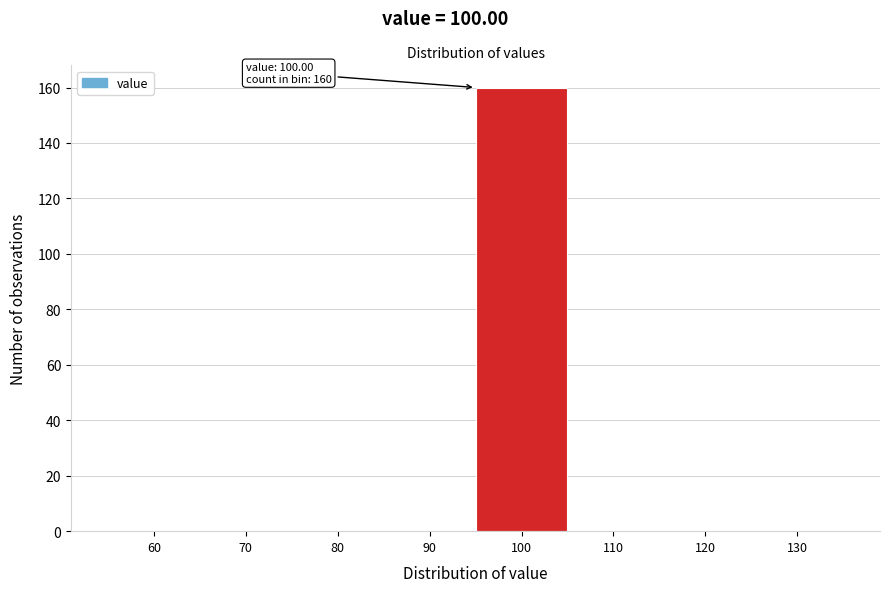

Reading left to right, what are all the values shown in this chart?

60=0	70=0	80=0	90=0	100=160	110=0	120=0	130=0